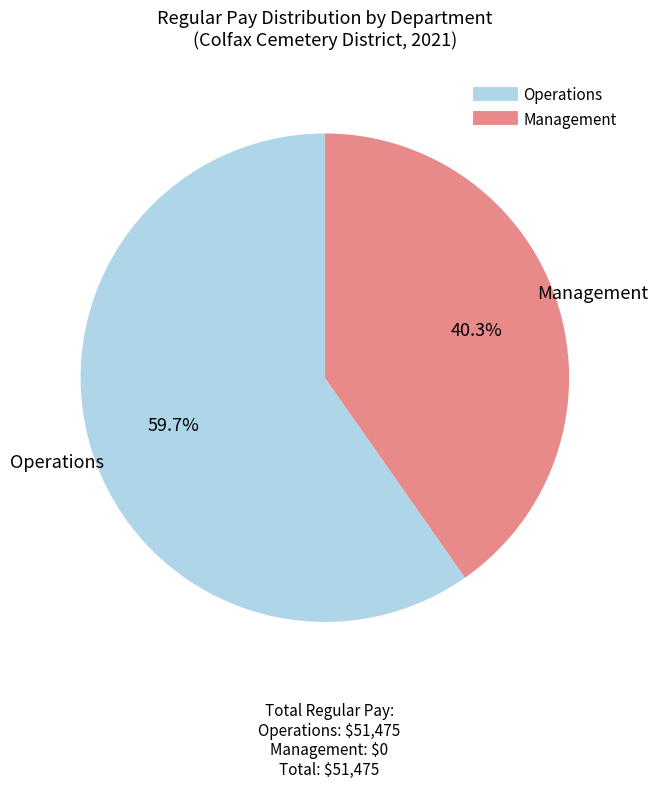

To the nearest percent, what is the difference between the largest and smallest slice percentages?

19%